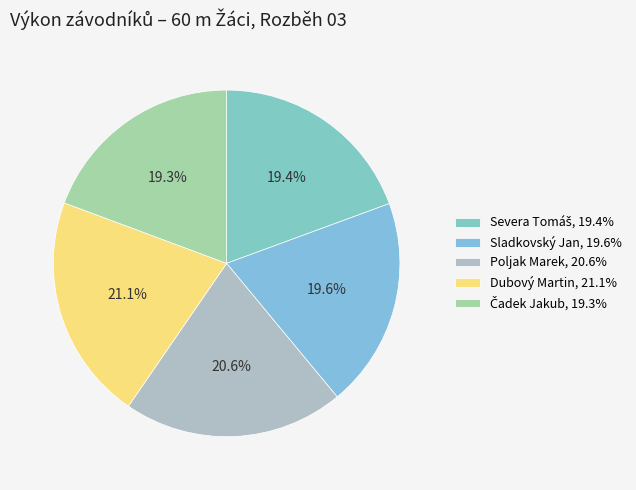

Rank the categories by value from highest to lowest.

Dubový Martin, Poljak Marek, Sladkovský Jan, Severa Tomáš, Čadek Jakub